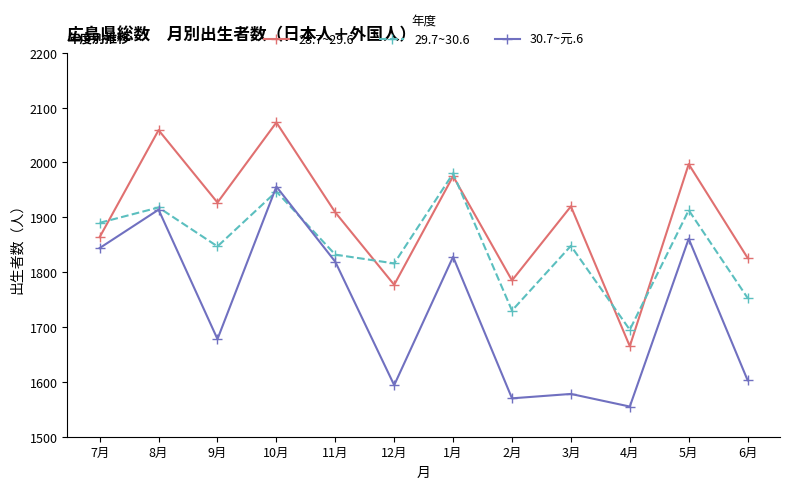

True or false: 30.7~元.6 and 28.7~29.6 cross at least once.

False